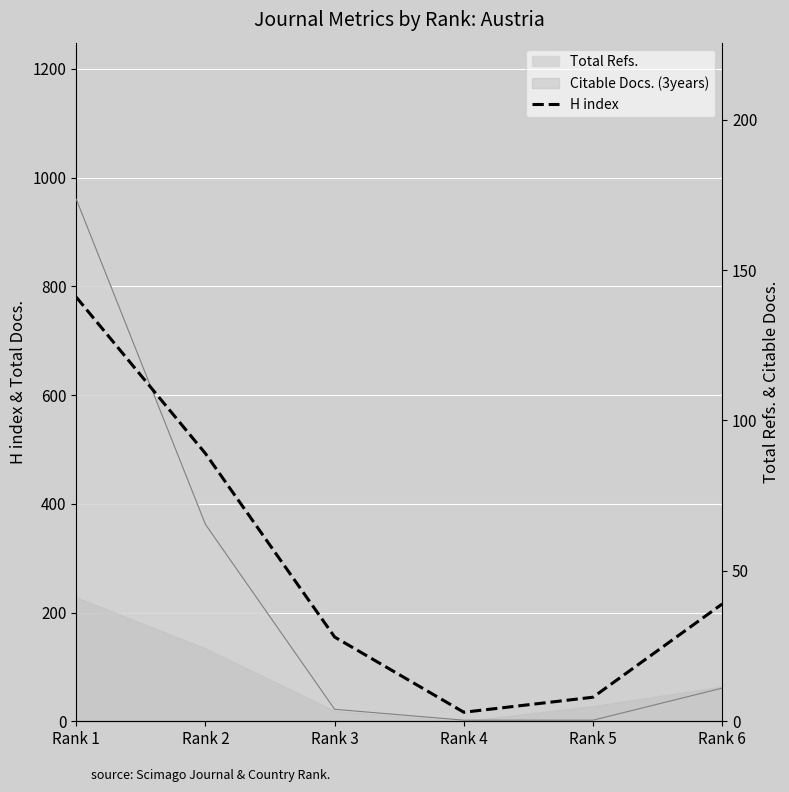

True or false: there are more than 0 points higher than both neighbors.

False